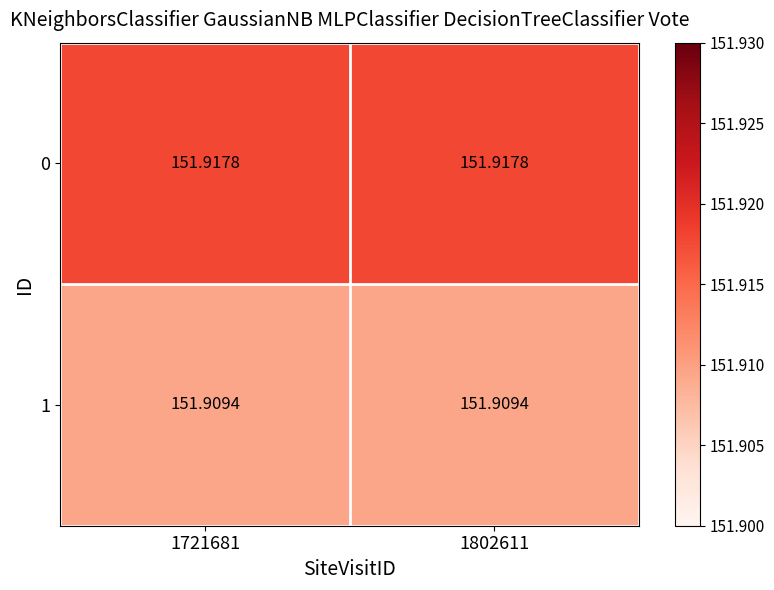

Is the value of 1 at 1802611 greater than the value of 0 at 1802611?

No